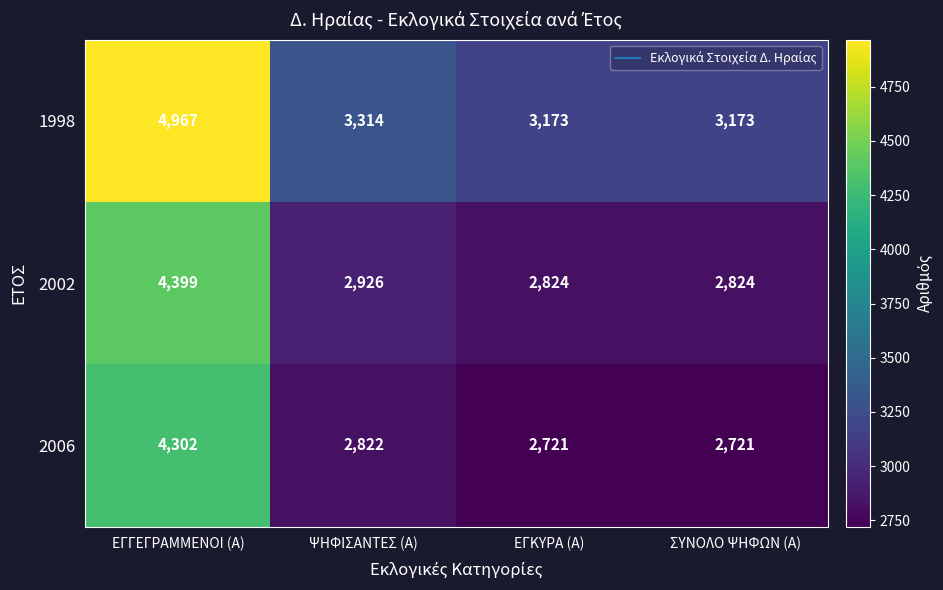

What is the difference between the 1998 values at ΨΗΦΙΣΑΝΤΕΣ (Α) and ΕΓΓΕΓΡΑΜΜΕΝΟΙ (Α)?

1653